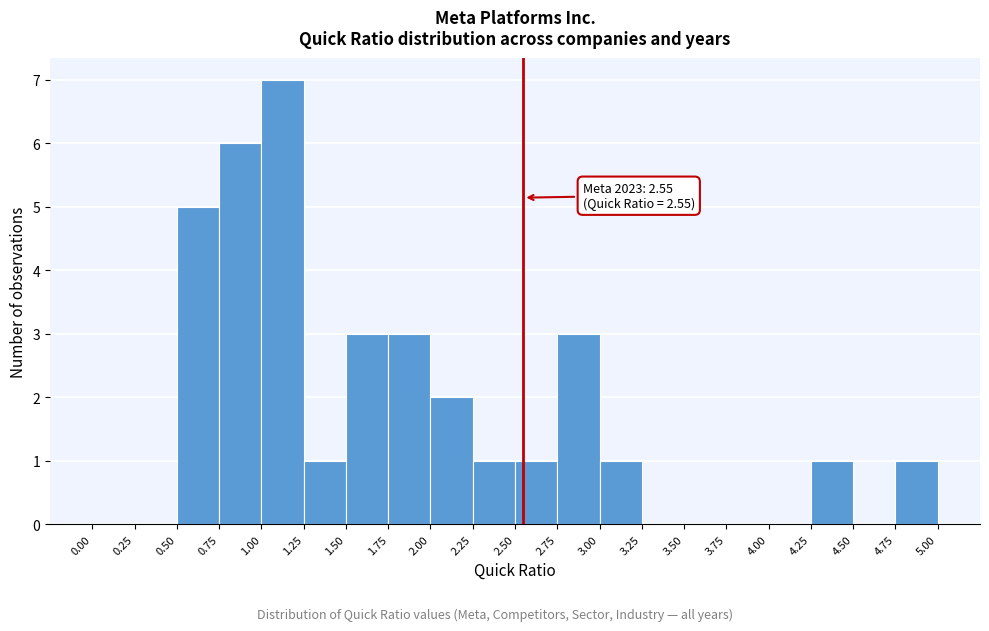

Over which range of the x-axis is the bar tallest?

1.00 to 1.25